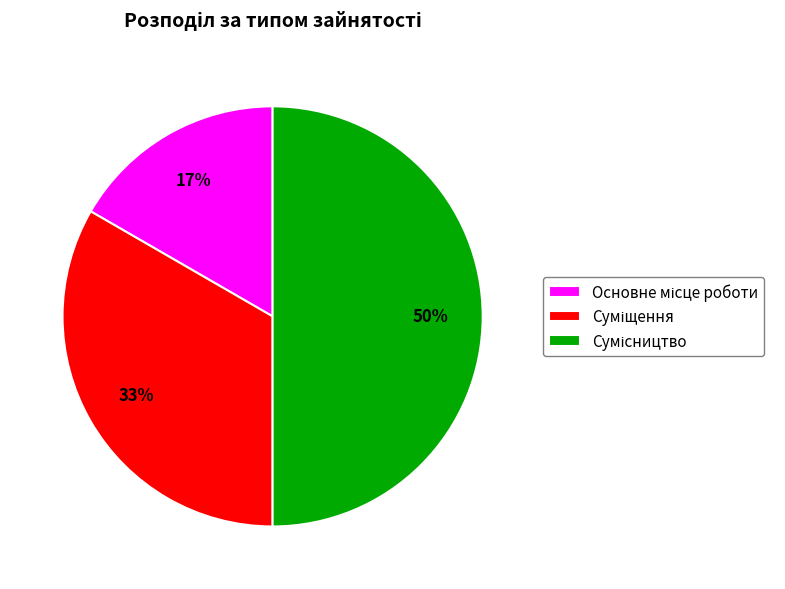

To the nearest percent, what is the difference between the largest and smallest slice percentages?

33%